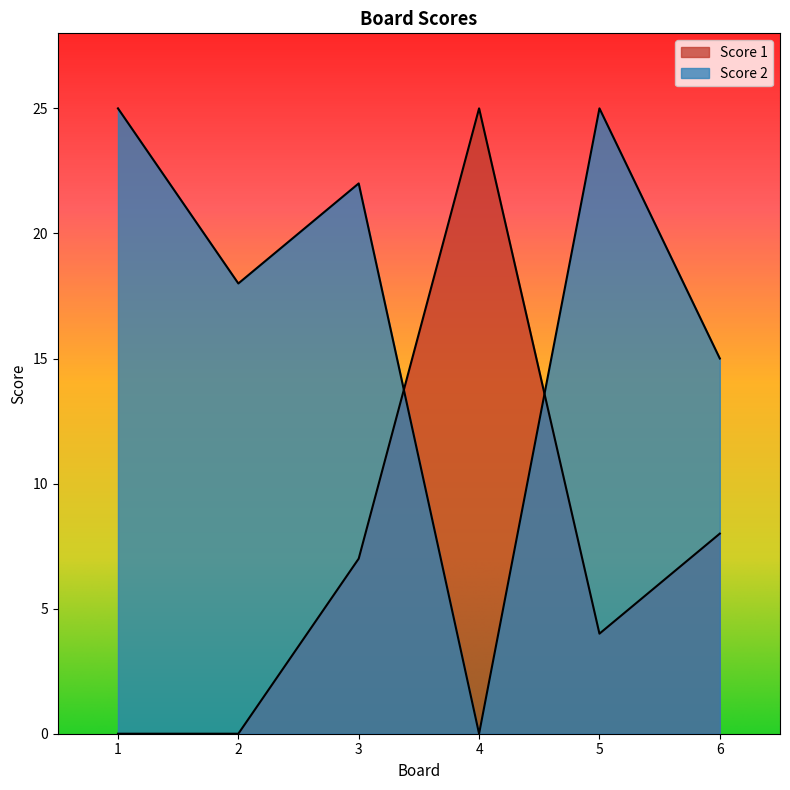

Where does the Score 2 series first go above 22?

1